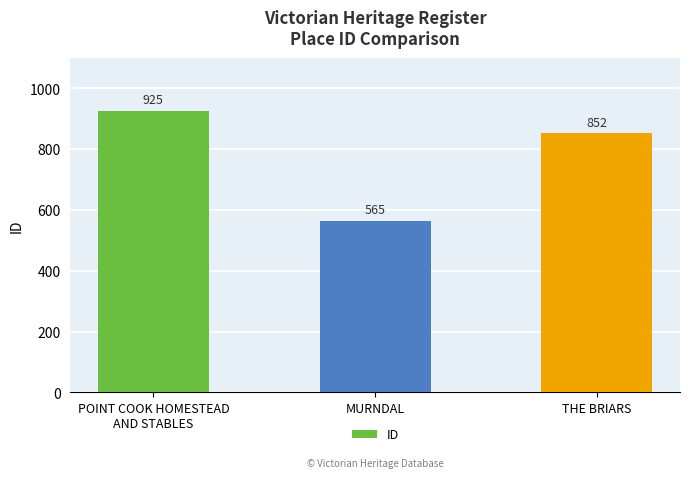

List the labels in order of value, largest first.

POINT COOK HOMESTEAD
AND STABLES, THE BRIARS, MURNDAL